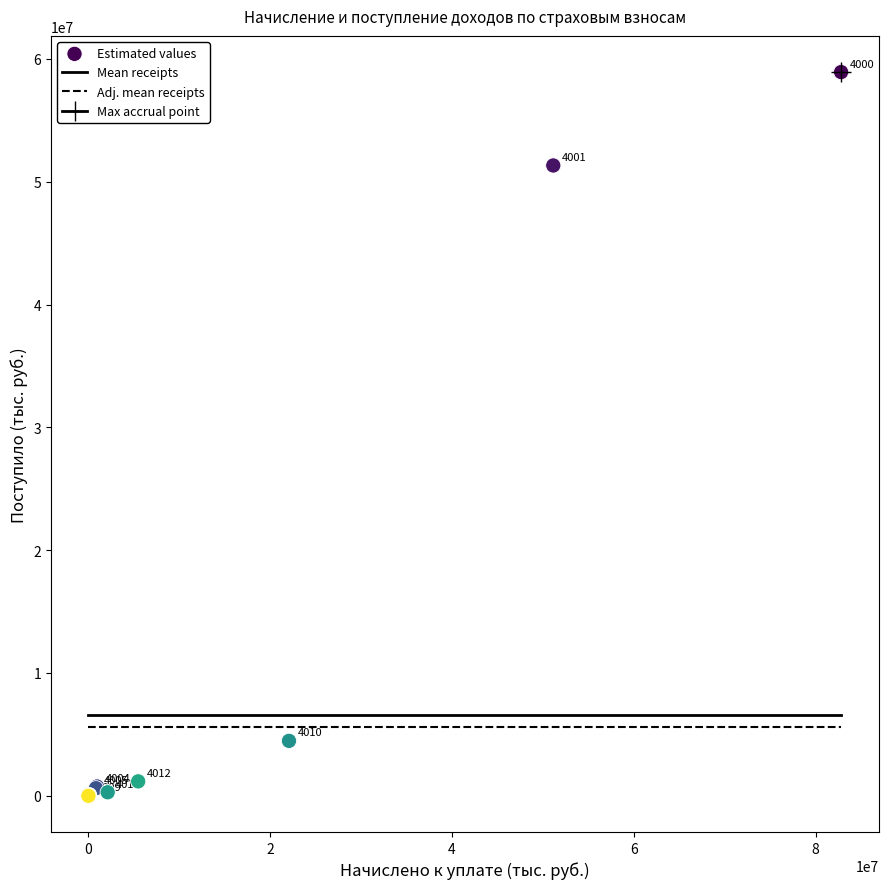

What Y value in the scatter plot is closest to 29466985?

51329001